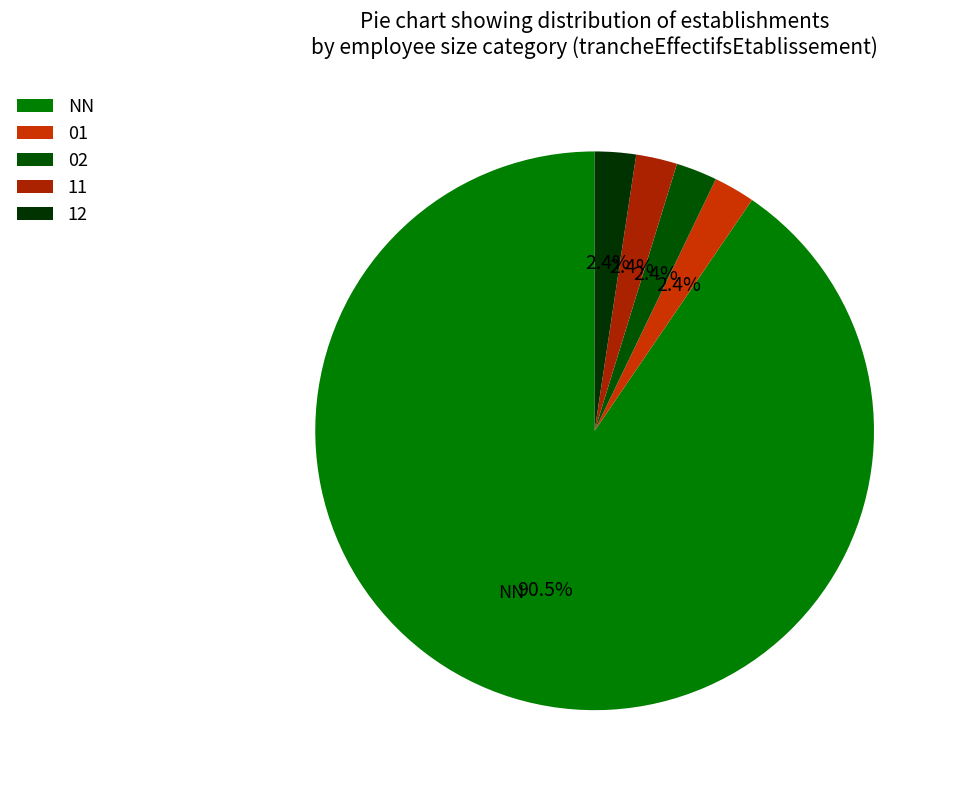

How many segments does this pie chart have?

5